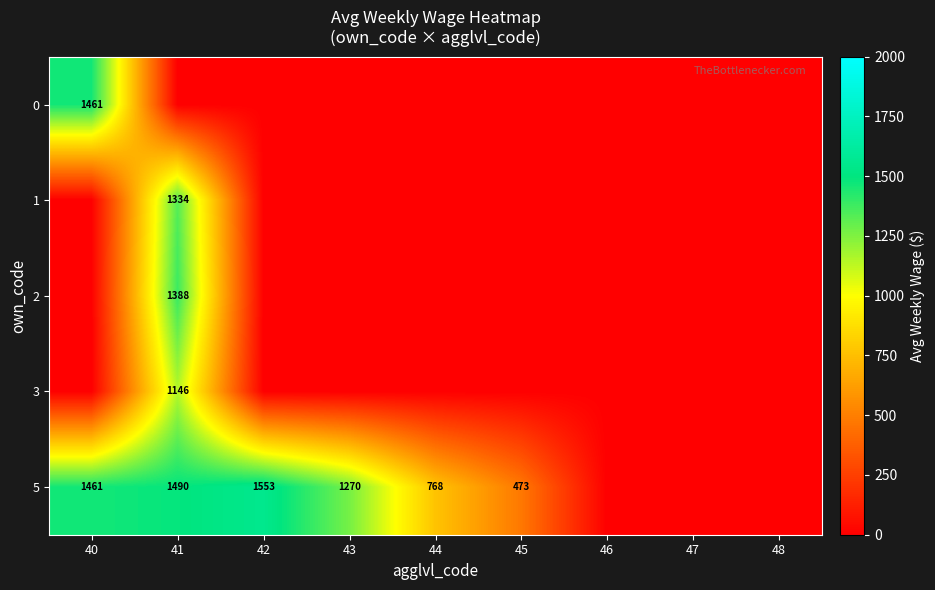

At which category does the chart reach its peak across all series?

42